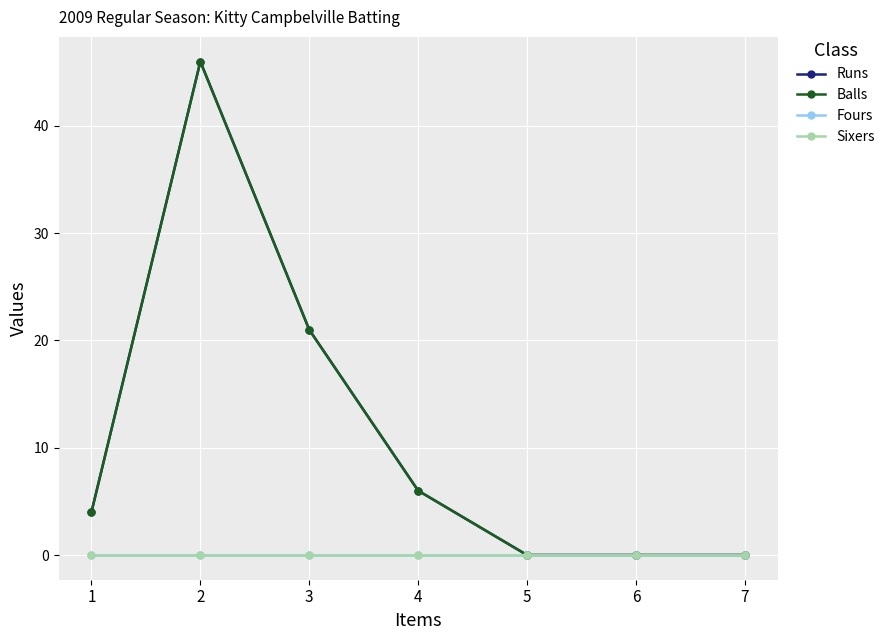

Does the chart have visible grid lines?

Yes